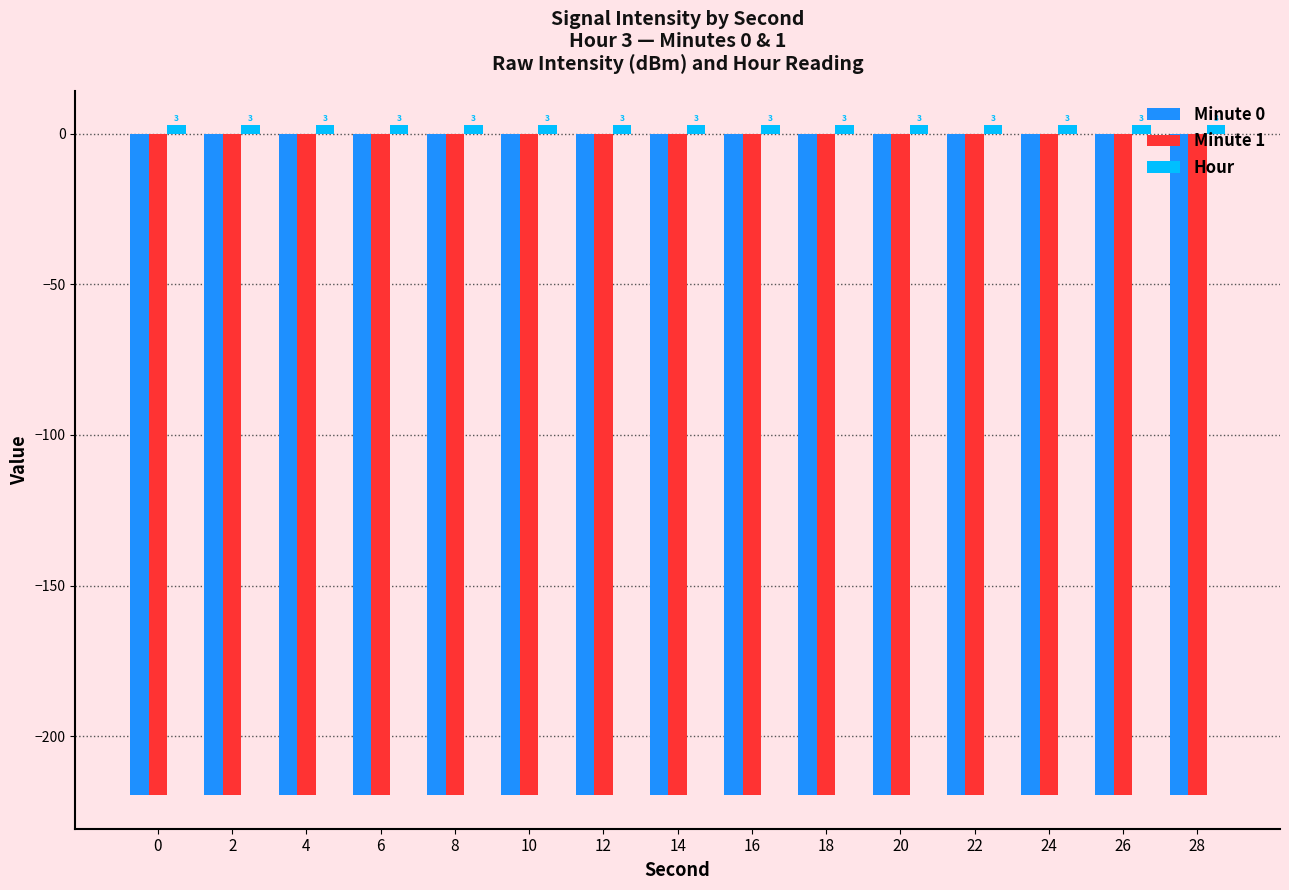

How many groups of bars are there?

15